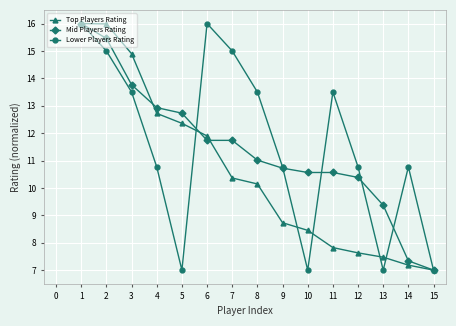

Reading left to right, extract all data points from this chart.

Top Players Rating: 16.0	16.0	14.9	12.7	12.4	11.9	10.4	10.1	8.7	8.5	7.8	7.6	7.5	7.2	7.0
Mid Players Rating: 16.0	15.5	13.8	12.9	12.7	11.7	11.7	11.0	10.7	10.6	10.6	10.4	9.4	7.3	7.0
Lower Players Rating: 16.0	15.0	13.5	10.8	7.0	16.0	15.0	13.5	10.8	7.0	13.5	10.8	7.0	10.8	7.0